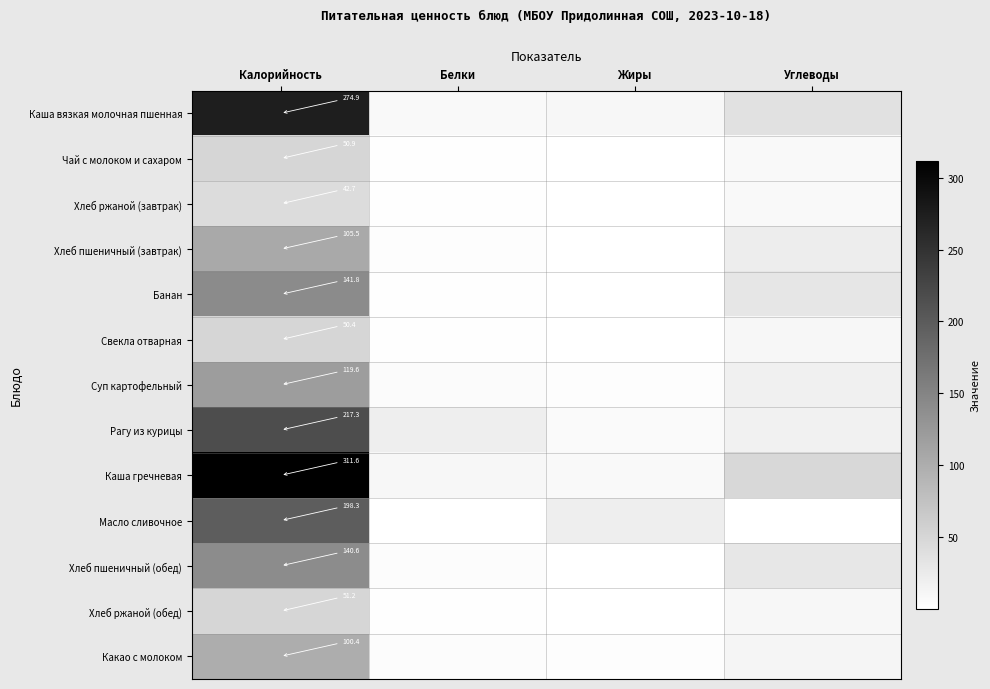

How many distinct data groups are displayed?

13